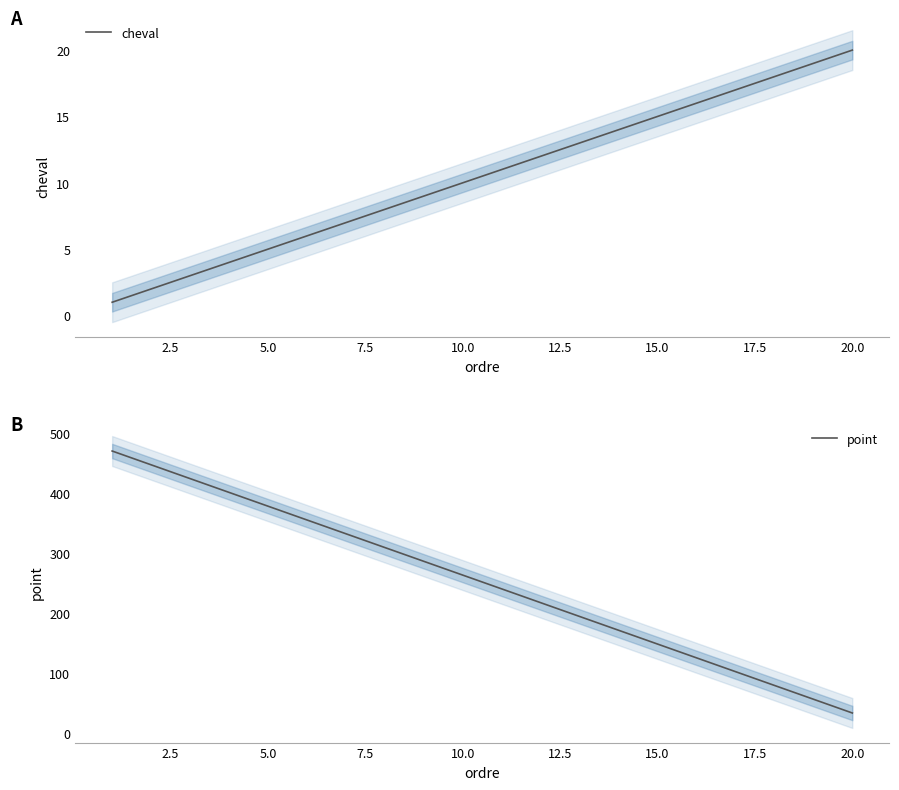

Which category has the highest value in the cheval series?

20.0